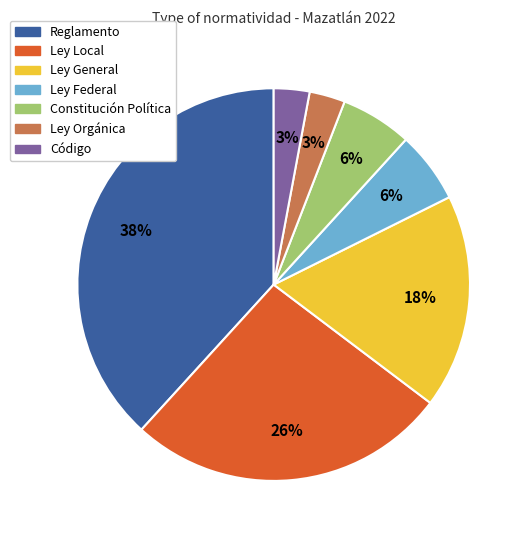

What percentage is the Reglamento slice, to the nearest percent?

38%